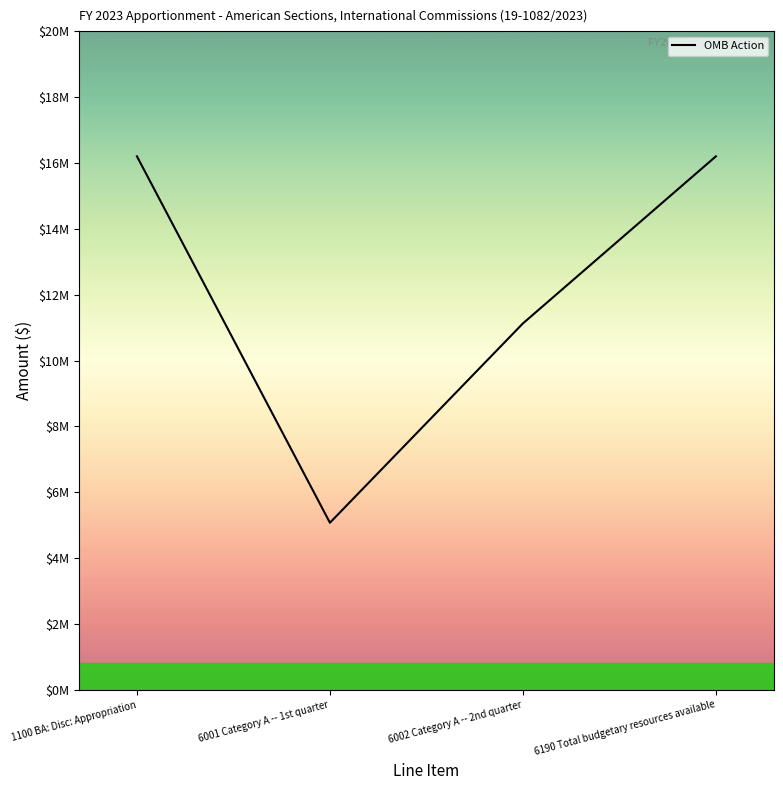

What is the sum of all values?

48612000